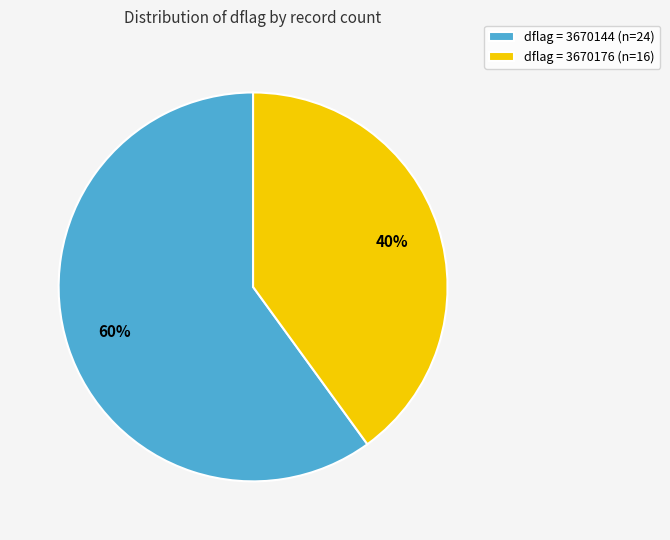

Is there a majority slice in this chart?

Yes